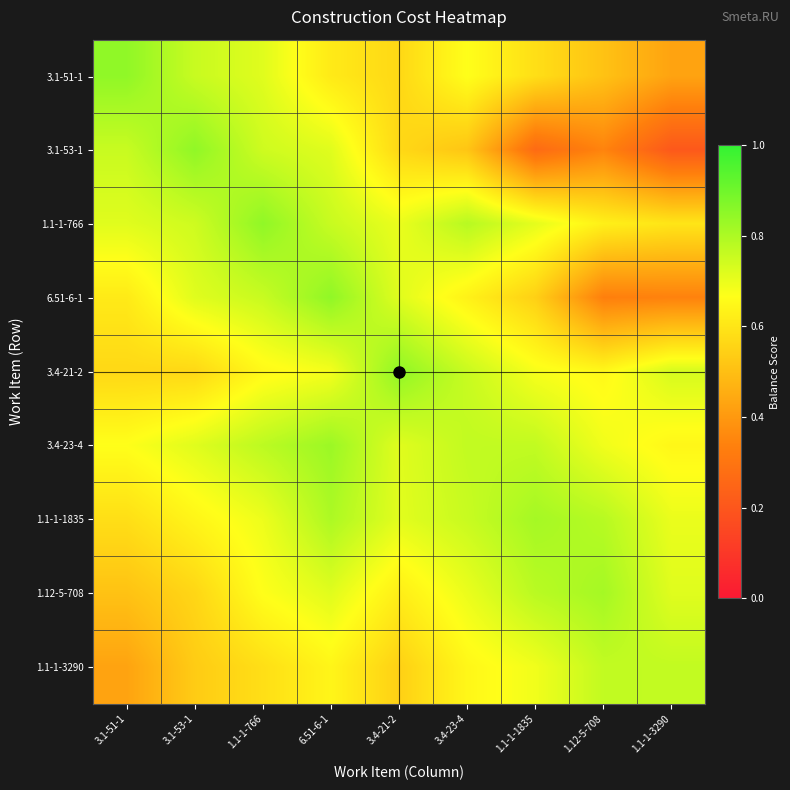

Reading right to left, what are all the values shown in this chart?

3.1-51-1: 1.1-1-3290=0.4	1.12-5-708=0.5	1.1-1-1835=0.6	3.4-23-4=0.7	3.4-21-2=0.6	6.51-6-1=0.6	1.1-1-766=0.7	3.1-53-1=0.8	3.1-51-1=0.8
3.1-53-1: 1.1-1-3290=0.2	1.12-5-708=0.3	1.1-1-1835=0.3	3.4-23-4=0.5	3.4-21-2=0.6	6.51-6-1=0.7	1.1-1-766=0.7	3.1-53-1=0.8	3.1-51-1=0.8
1.1-1-766: 1.1-1-3290=0.6	1.12-5-708=0.6	1.1-1-1835=0.7	3.4-23-4=0.8	3.4-21-2=0.7	6.51-6-1=0.8	1.1-1-766=0.8	3.1-53-1=0.7	3.1-51-1=0.7
6.51-6-1: 1.1-1-3290=0.3	1.12-5-708=0.3	1.1-1-1835=0.5	3.4-23-4=0.6	3.4-21-2=0.7	6.51-6-1=0.8	1.1-1-766=0.8	3.1-53-1=0.7	3.1-51-1=0.6
3.4-21-2: 1.1-1-3290=0.7	1.12-5-708=0.6	1.1-1-1835=0.7	3.4-23-4=0.8	3.4-21-2=0.8	6.51-6-1=0.7	1.1-1-766=0.7	3.1-53-1=0.6	3.1-51-1=0.6
3.4-23-4: 1.1-1-3290=0.6	1.12-5-708=0.7	1.1-1-1835=0.8	3.4-23-4=0.8	3.4-21-2=0.7	6.51-6-1=0.8	1.1-1-766=0.8	3.1-53-1=0.7	3.1-51-1=0.7
1.1-1-1835: 1.1-1-3290=0.7	1.12-5-708=0.8	1.1-1-1835=0.8	3.4-23-4=0.8	3.4-21-2=0.7	6.51-6-1=0.8	1.1-1-766=0.7	3.1-53-1=0.6	3.1-51-1=0.6
1.12-5-708: 1.1-1-3290=0.7	1.12-5-708=0.8	1.1-1-1835=0.8	3.4-23-4=0.7	3.4-21-2=0.6	6.51-6-1=0.7	1.1-1-766=0.7	3.1-53-1=0.6	3.1-51-1=0.5
1.1-1-3290: 1.1-1-3290=0.8	1.12-5-708=0.8	1.1-1-1835=0.7	3.4-23-4=0.6	3.4-21-2=0.5	6.51-6-1=0.6	1.1-1-766=0.6	3.1-53-1=0.5	3.1-51-1=0.4